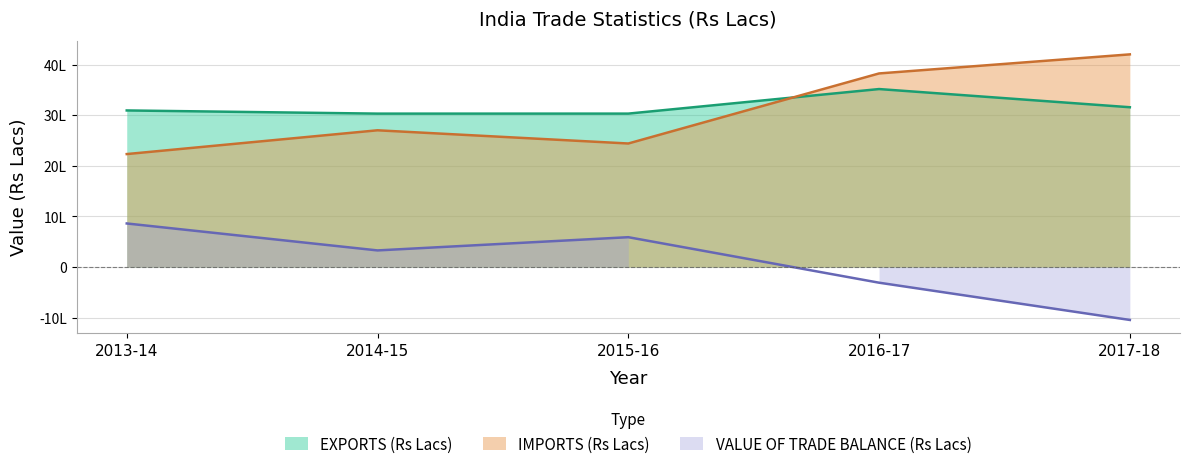

What is the highest value of the VALUE OF TRADE BALANCE (Rs Lacs) series?

861993.2